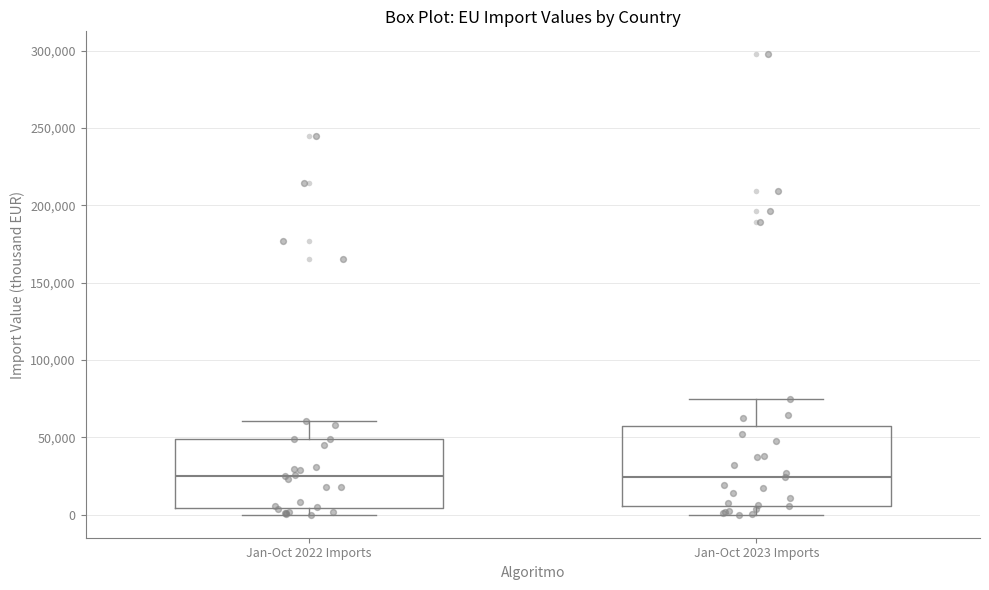

Reading left to right, read every box against the y-axis: the position of its median line, the range the box covers, and the ends of its whiskers. The values are not printed on the chart, so give them approximately, as read against the axis.

Jan-Oct 2022 Imports: median 25000, box 5000 to 50000, whiskers 0 to 60000
Jan-Oct 2023 Imports: median 25000, box 5000 to 60000, whiskers 0 to 75000